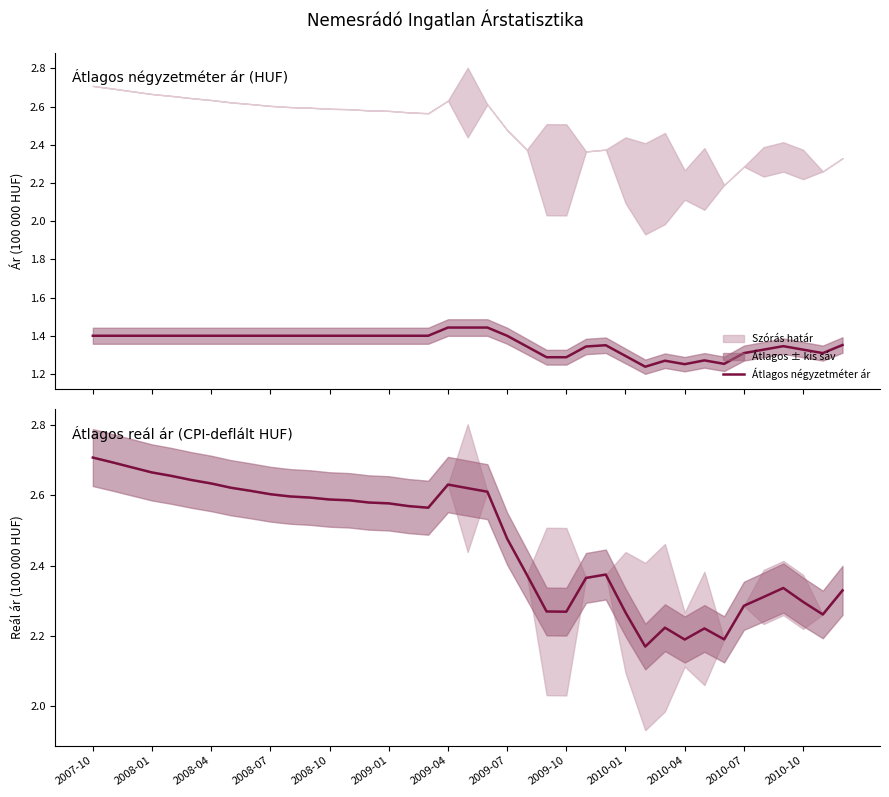

Which series has the widest spread of values?

Átlagos reál ár